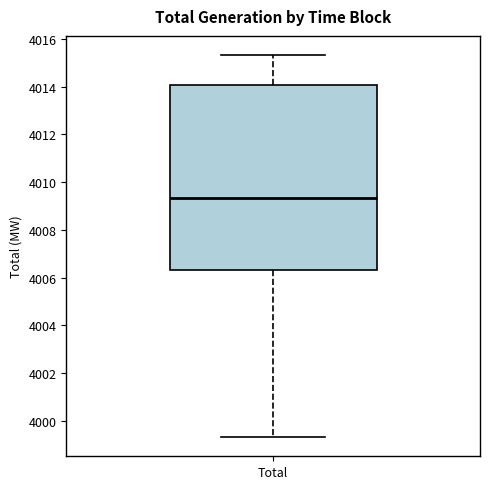

Transcribe this box plot: give where the median line is, the range the box spans, and where the two whiskers end, as read against the y-axis. The values are not printed on the chart, so give them approximately, as read against the axis.

median 4009.4, box 4006.4 to 4014.0, whiskers 3999.4 to 4015.4